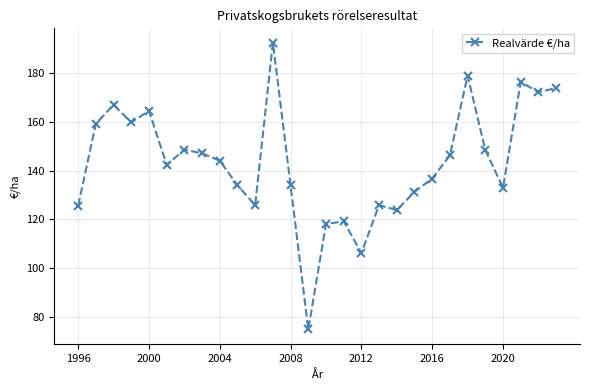

True or false: there are more than 1 points higher than both neighbors.

True